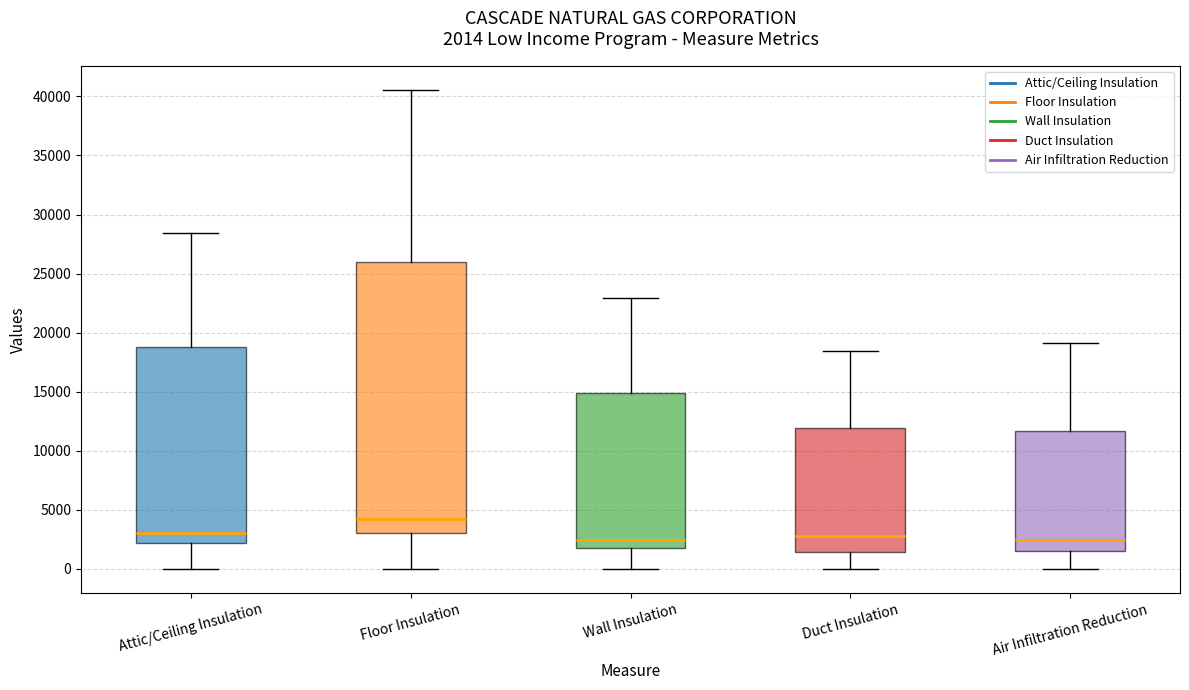

Which box has the highest median line?

Floor Insulation